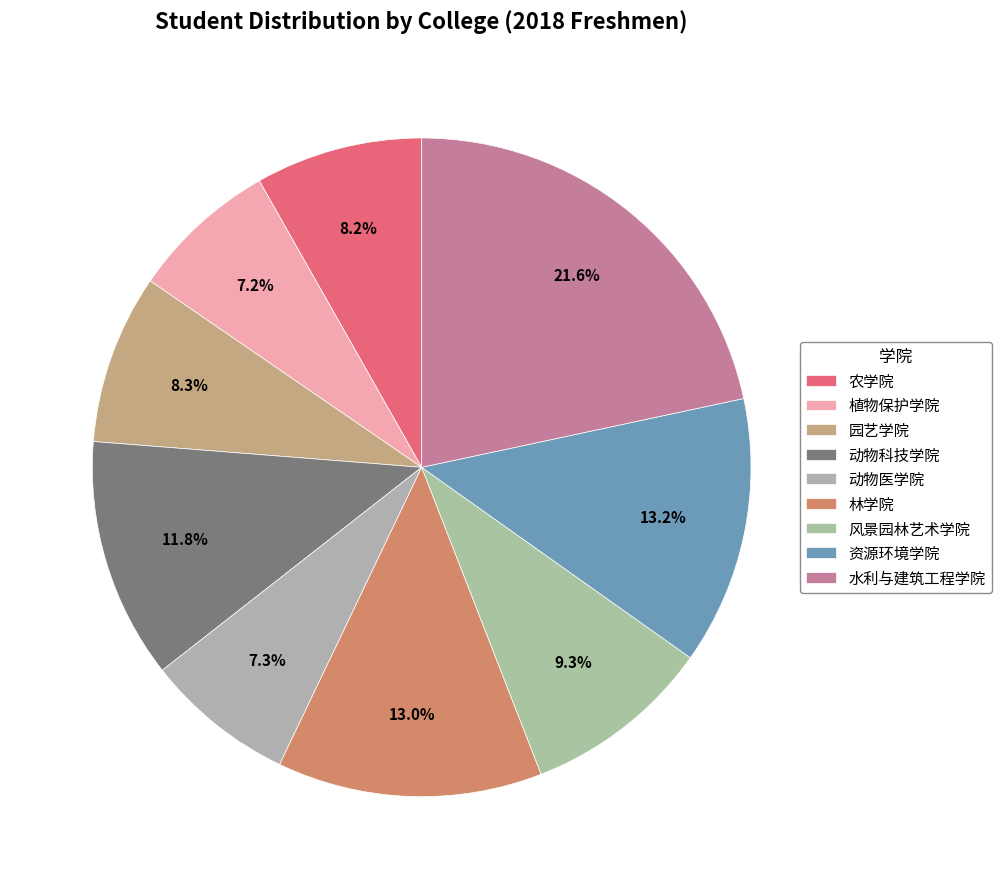

How many segments does this pie chart have?

9